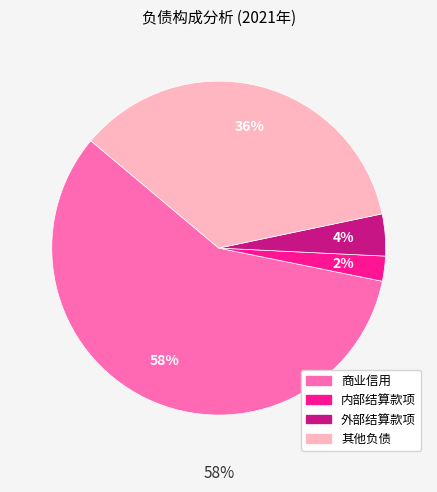

To the nearest percent, what is the difference between the 外部结算款项 and 内部结算款项 slice percentages?

2%